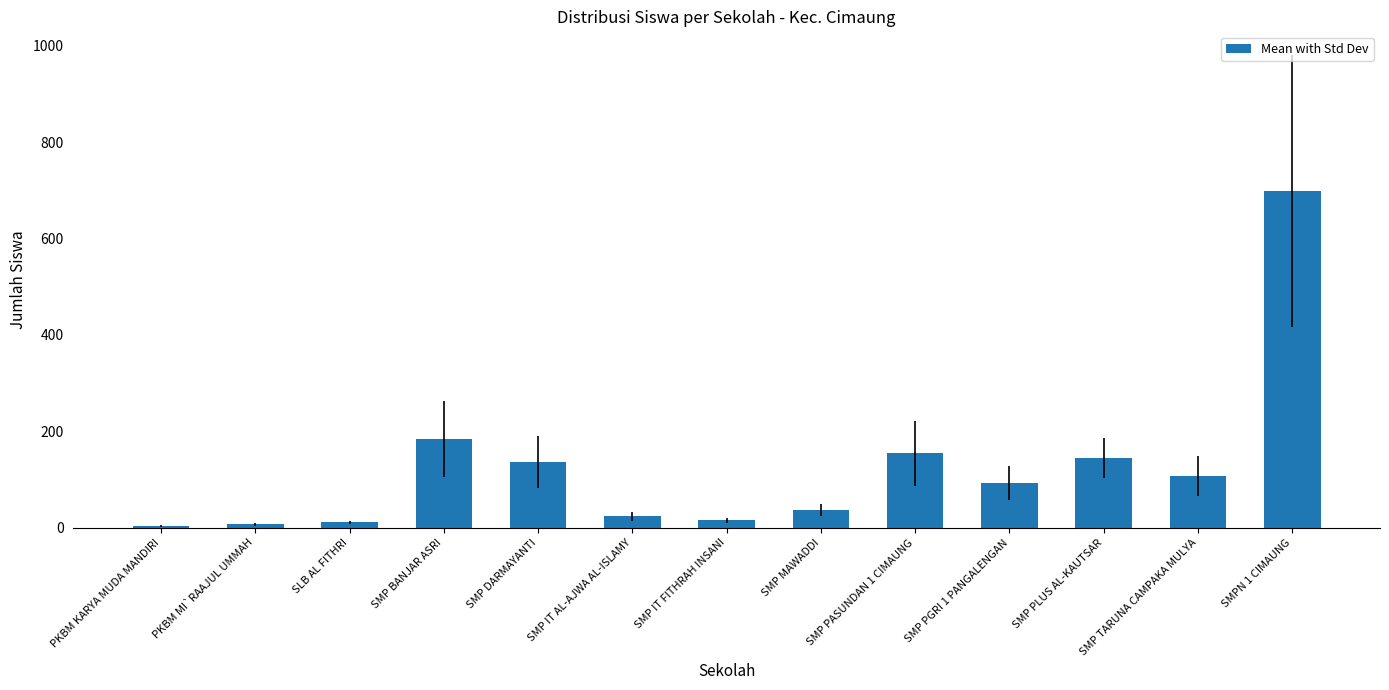

What is the difference between the maximum and minimum values?

695